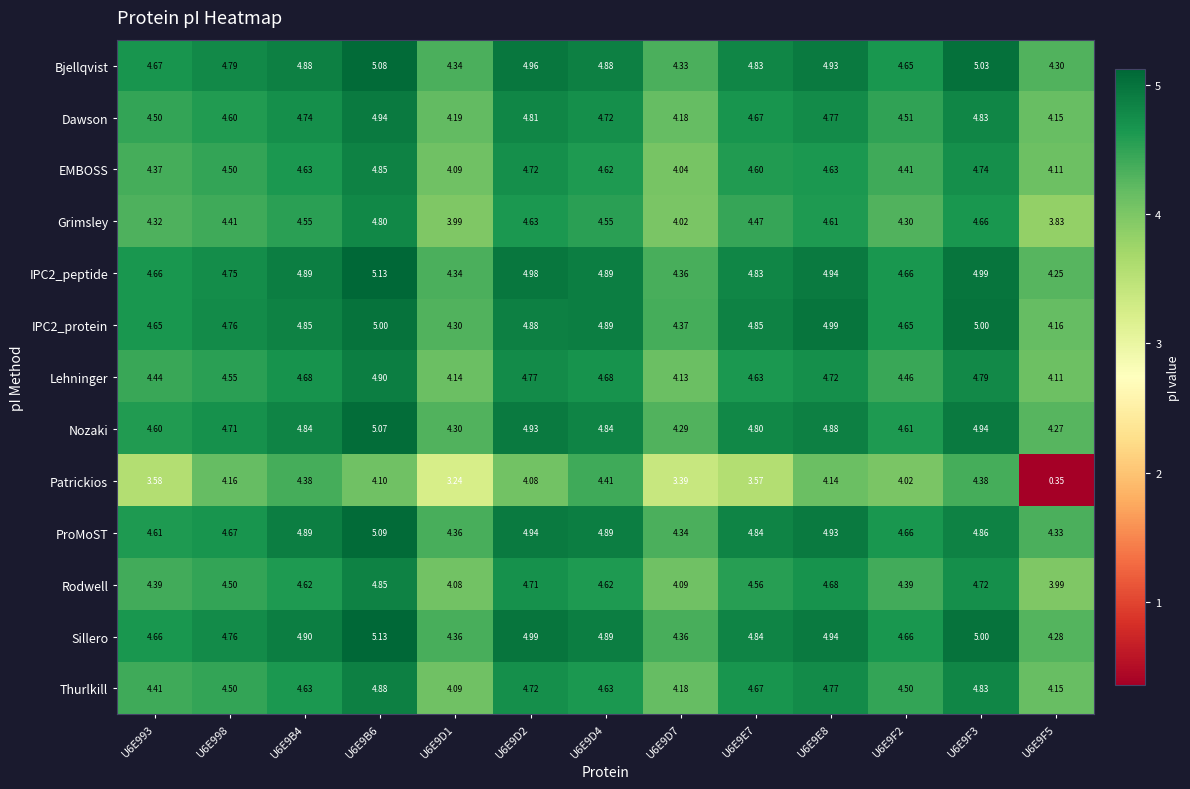

Which series has the largest total across all categories?

Sillero